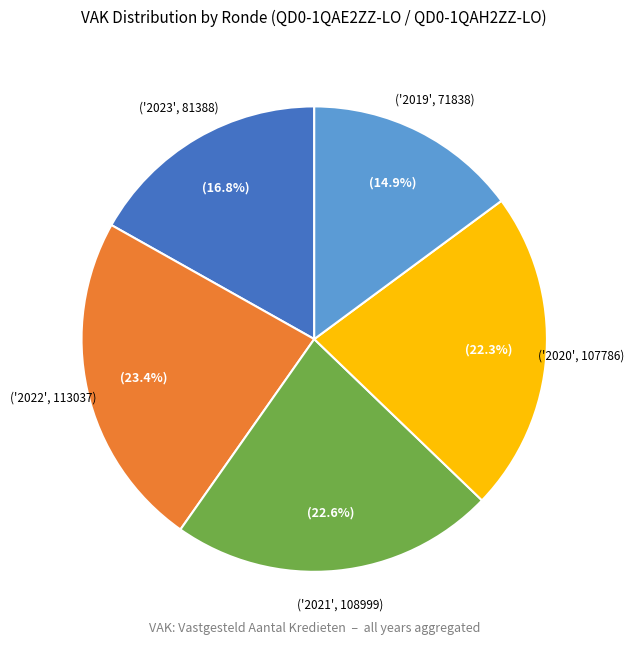

Does any single category account for the majority?

No